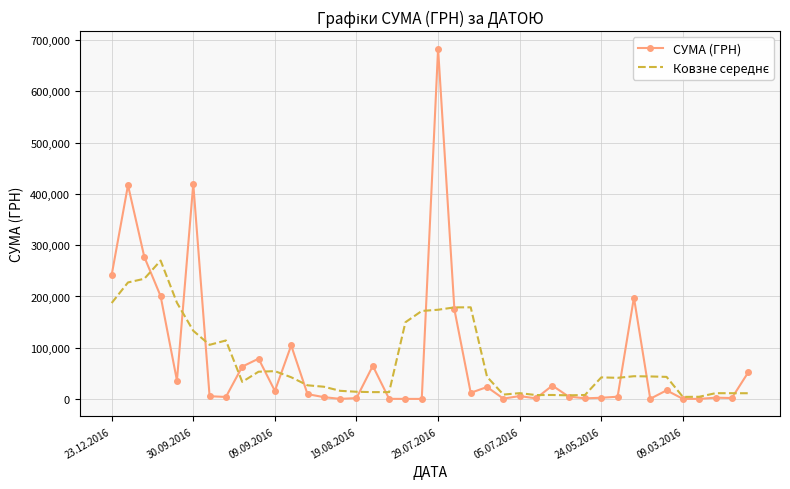

What is the maximum value shown in the chart?

683524.8